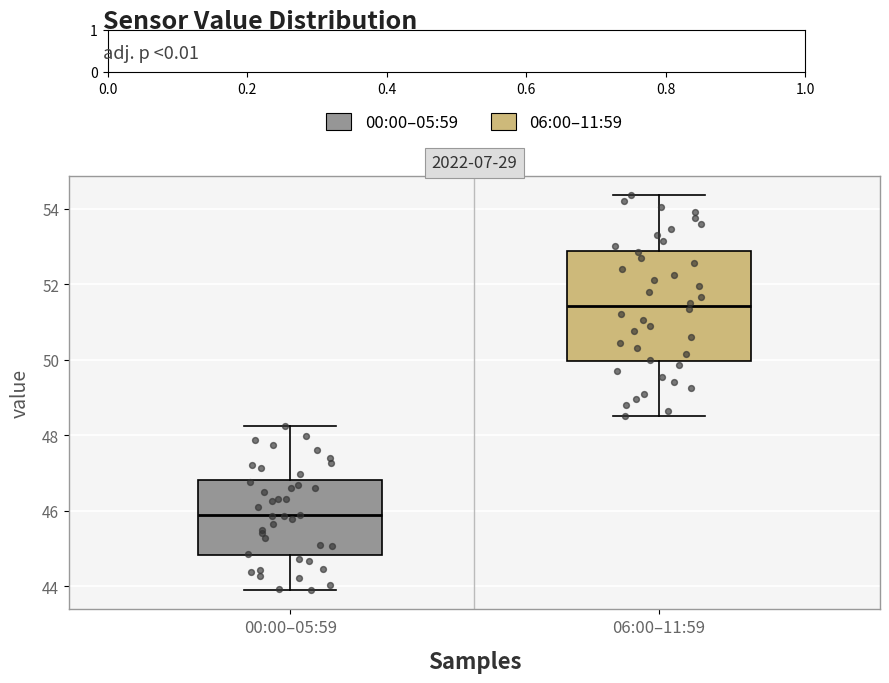

Which box is the tallest, from its lower edge to its upper edge?

06:00–11:59